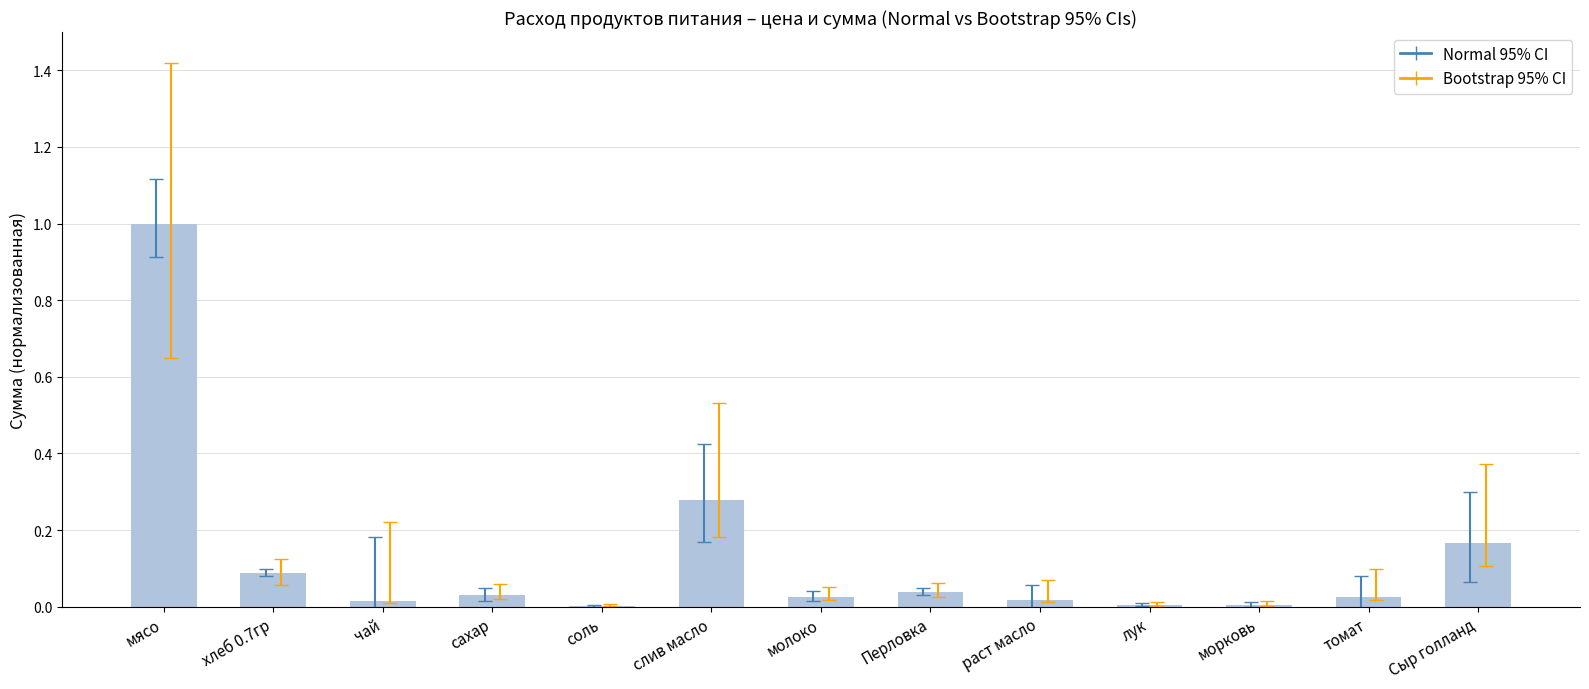

What is the greatest value displayed?

1.0